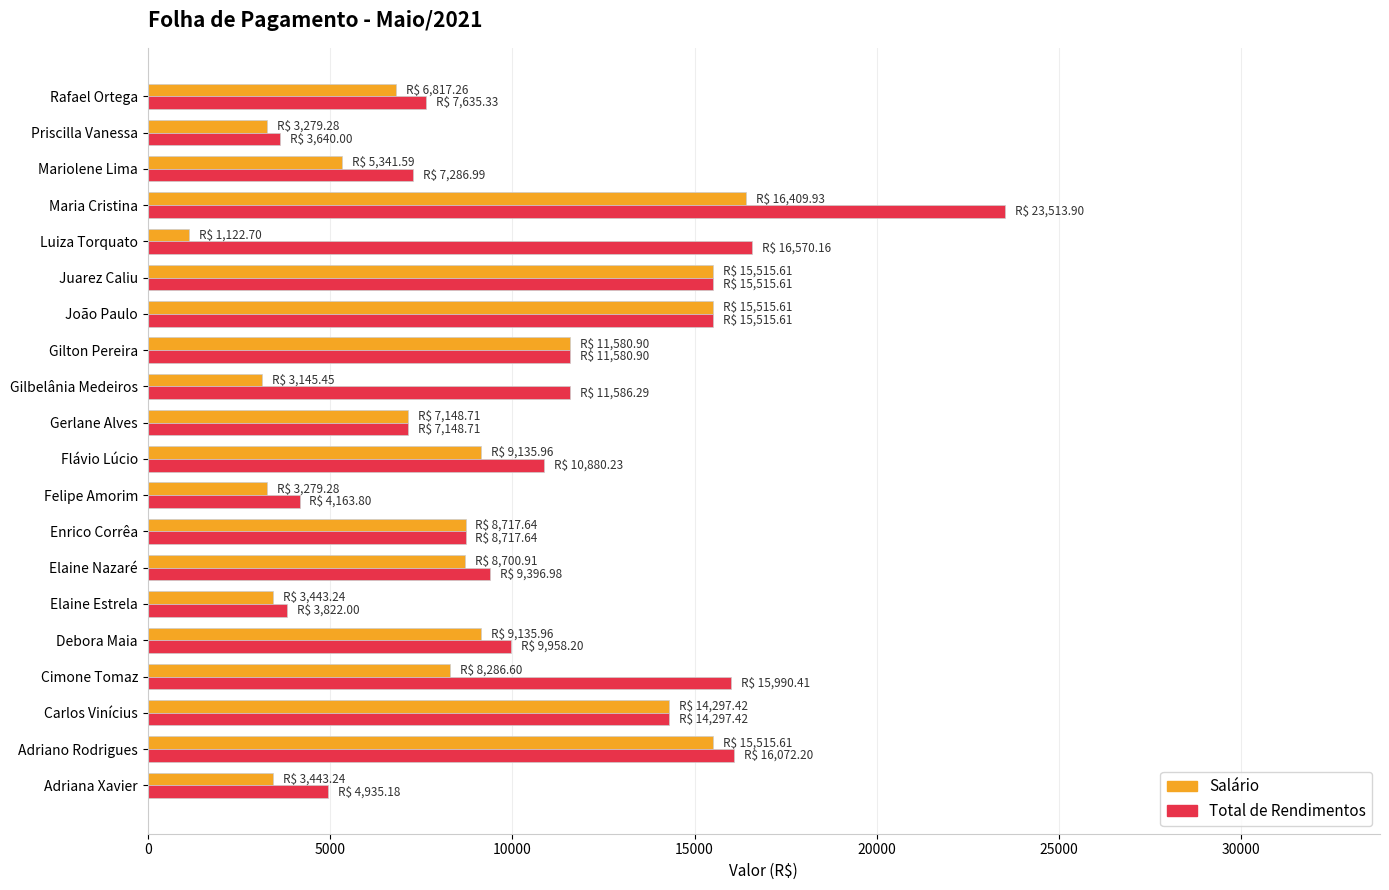

At which label does Salário reach its peak?

Maria Cristina